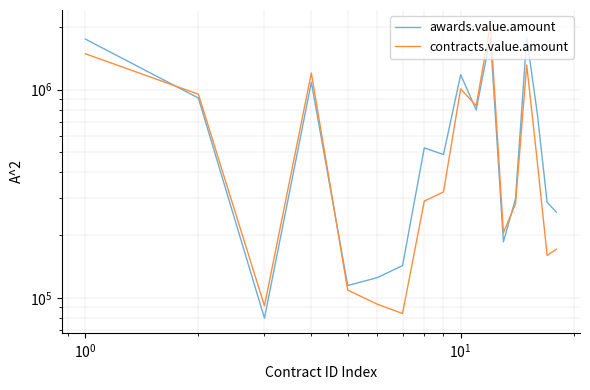

What is the value of the contracts.value.amount point at the 9th from the left?

322382.6